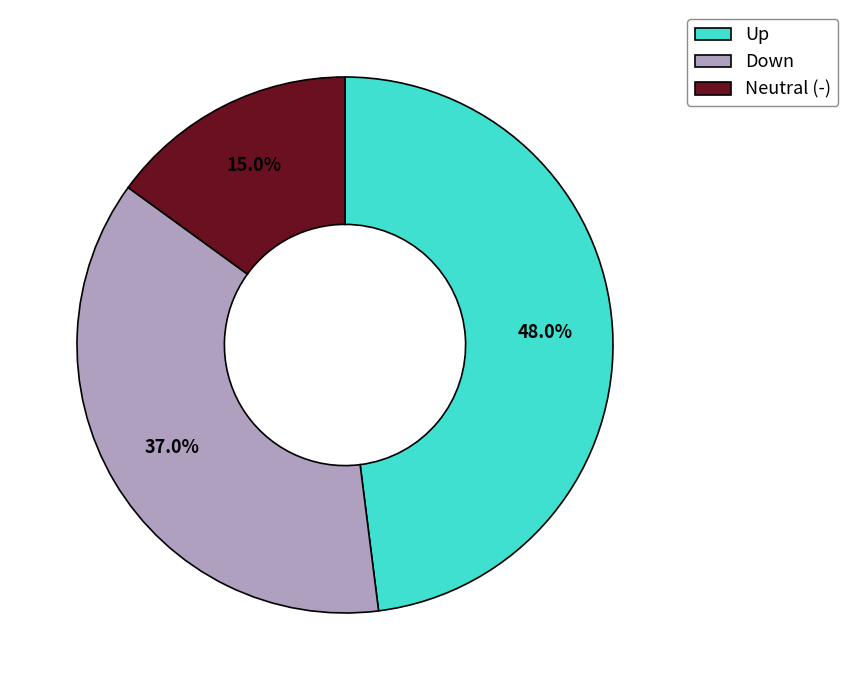

Rank the categories by value from lowest to highest.

Neutral (-), Down, Up